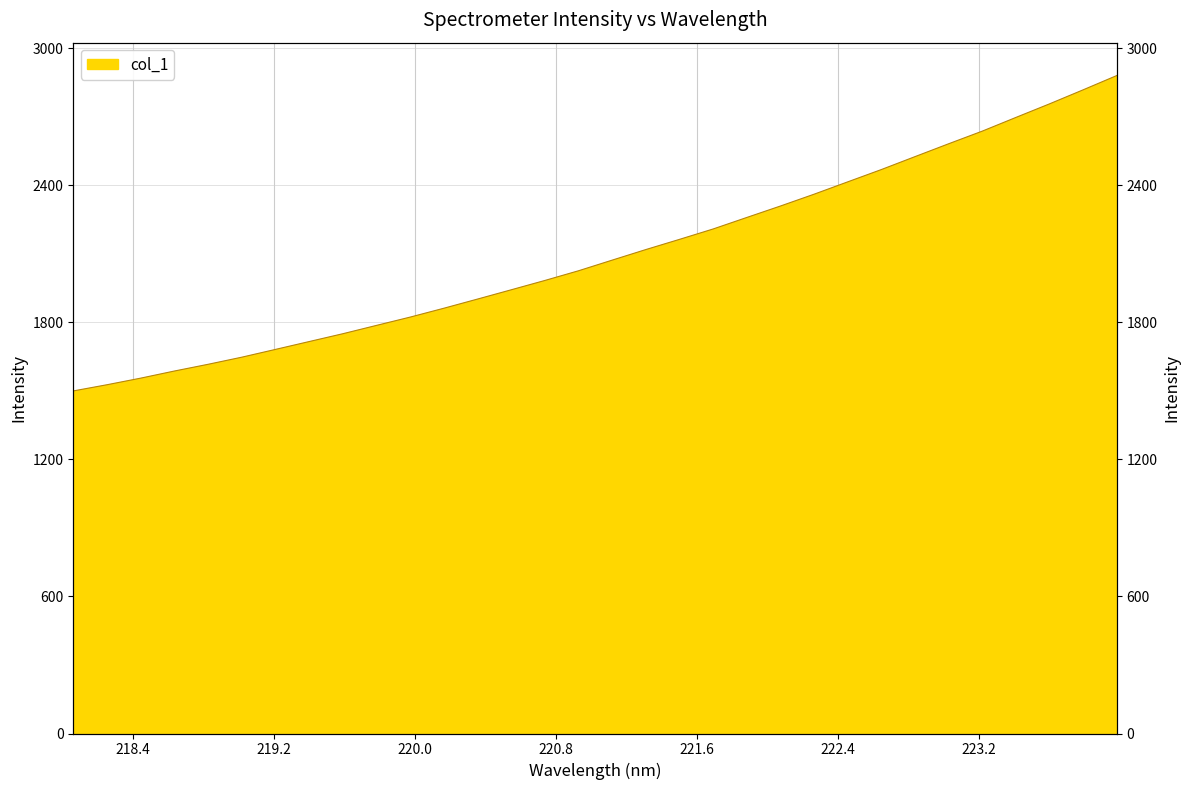

Reading left to right, what are all the values shown in this chart?

218.0596=1499.3	218.2508=1526.4	218.442=1555.3	218.6332=1586.4	218.8244=1615.8	219.0156=1646.9	219.2067=1681.0	219.3979=1715.3	219.589=1749.6	219.7801=1786.1	219.9712=1822.5	220.1623=1861.2	220.3533=1901.3	220.5444=1941.9	220.7354=1982.8	220.9264=2025.2	221.1174=2071.8	221.3083=2118.0	221.4993=2162.7	221.6902=2208.1	221.8812=2258.5	222.0721=2308.6	222.263=2360.3	222.4538=2414.3	222.6447=2468.2	222.8355=2524.7	223.0264=2581.0	223.2172=2636.3	223.408=2696.3	223.5987=2755.7	223.7895=2817.1	223.9802=2879.6